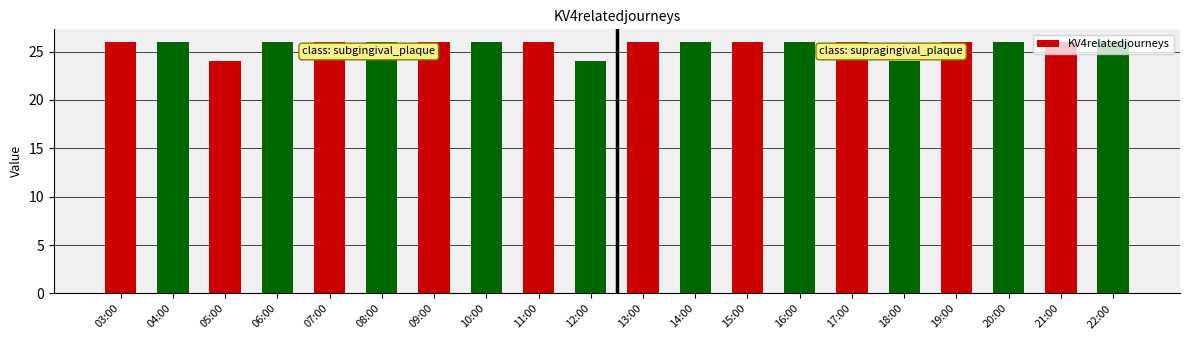

What is the greatest value displayed?

26